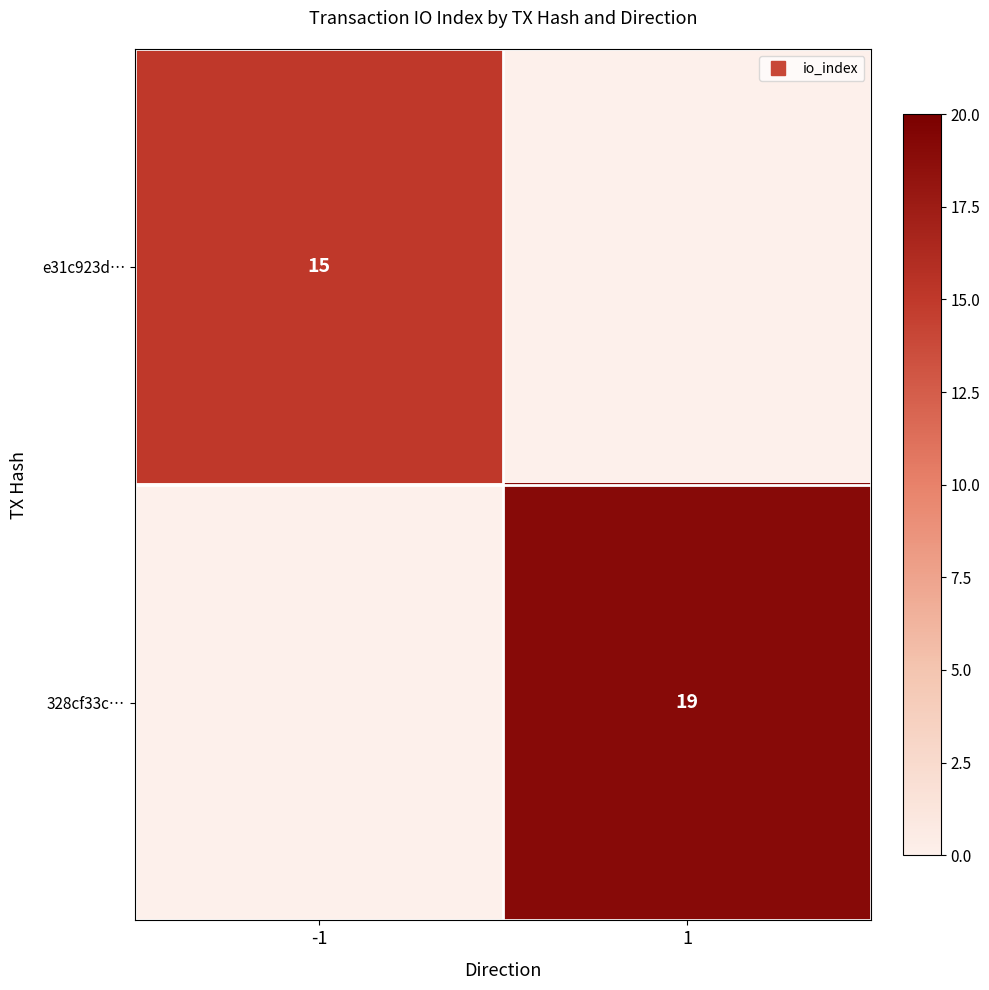

Rank the series at 1 from lowest to highest value.

e31c923d…, 328cf33c…